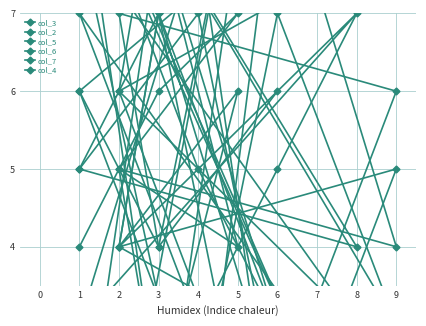

Reading left to right, what are all the values shown in this chart?

col_3: 9	2	6	4	7	3	8	1	5	4	7	3
col_2: 1	8	4	5	9	6	2	7	3	9	8	3
col_5: 3	1	8	9	4	5	7	2	6	7	4	6
col_6: 6	4	9	1	2	7	3	5	8	6	9	8
col_7: 4	6	7	8	1	9	5	3	2	4	7	2
col_4: 5	7	2	6	3	8	1	9	4	5	2	1